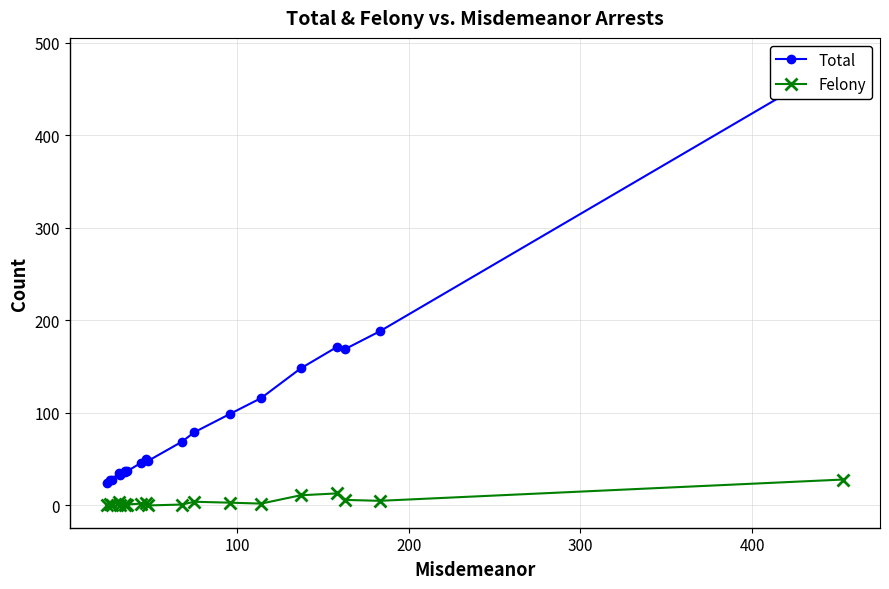

What is the value of the Felony point at the 15th from the left?

2